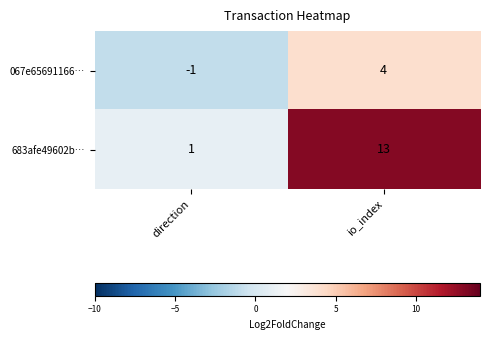

How many positive values does the 067e65691166… series have?

1